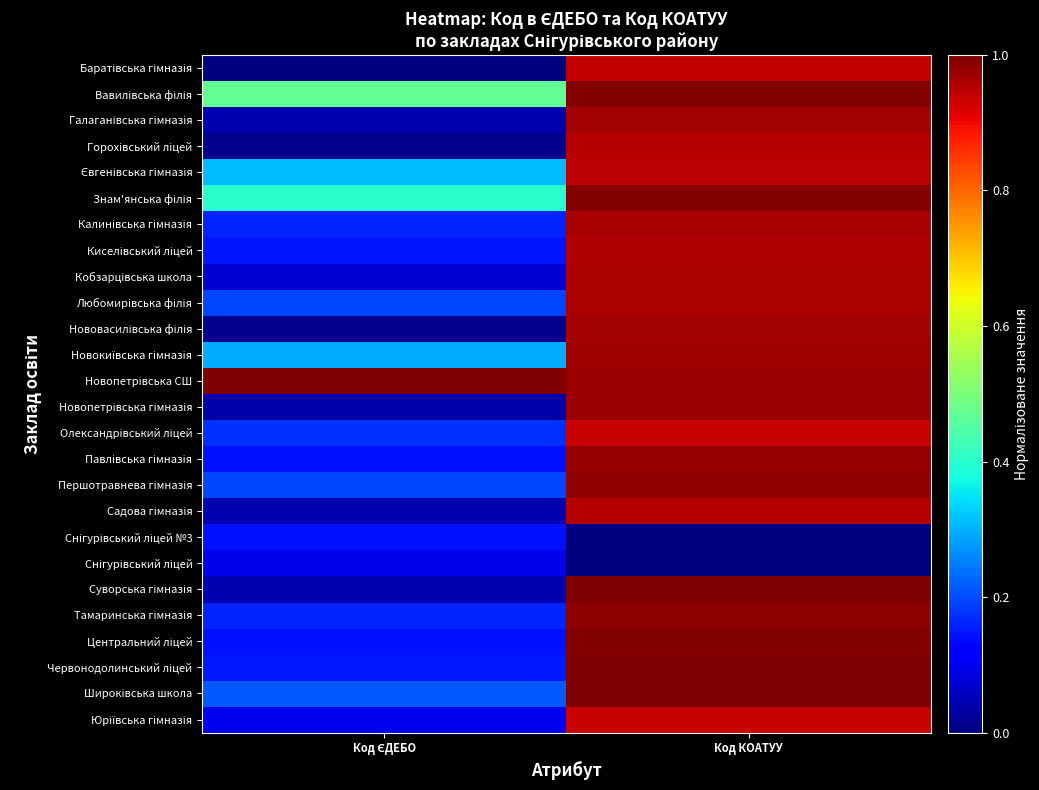

How many categories are shown in the chart?

2